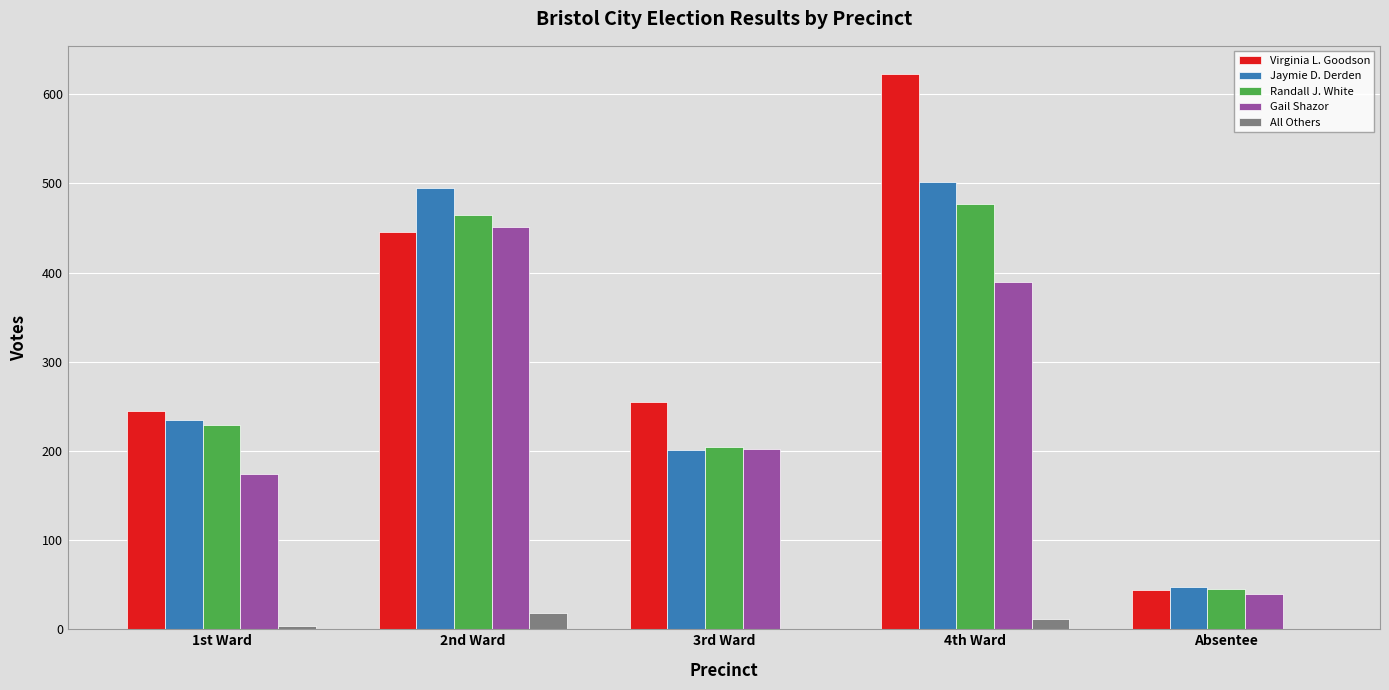

Are the bars grouped side by side (vs. stacked)?

Yes